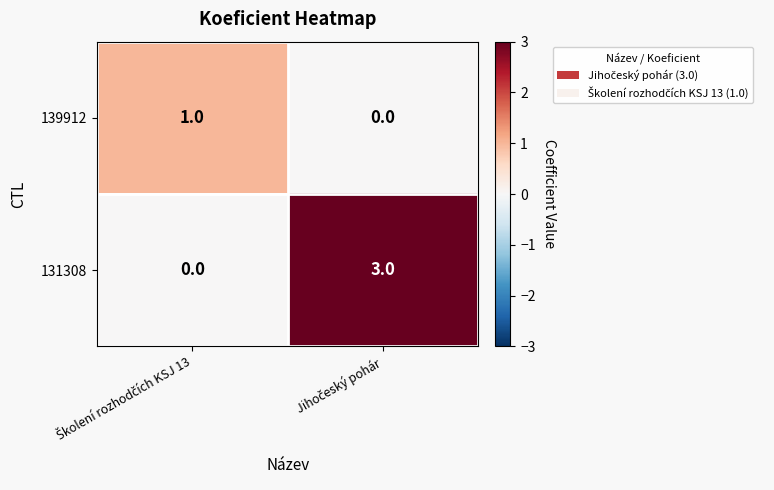

What is the greatest value displayed?

3